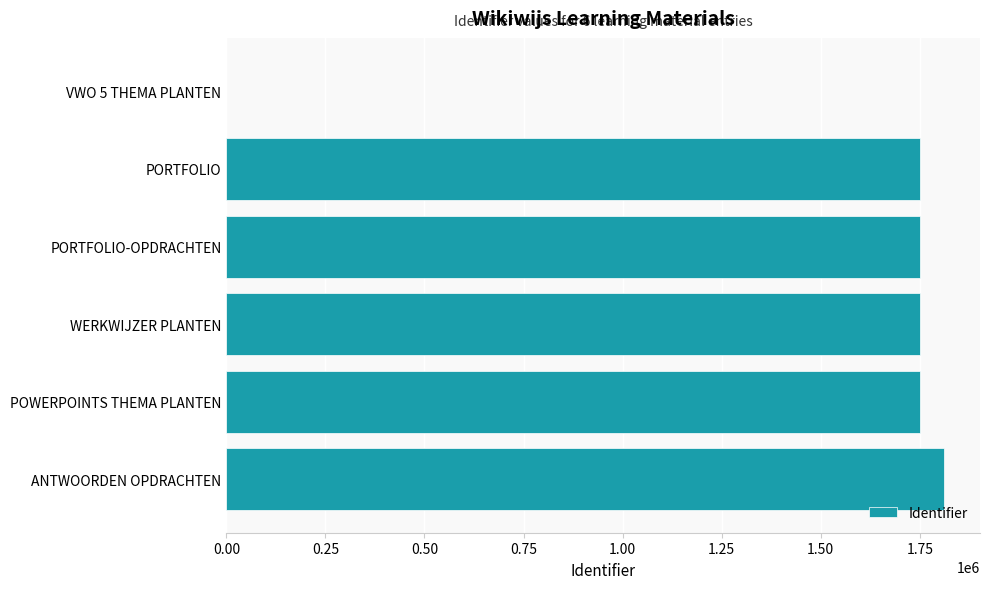

Is it true that the value at WERKWIJZER PLANTEN is 2437906?

False